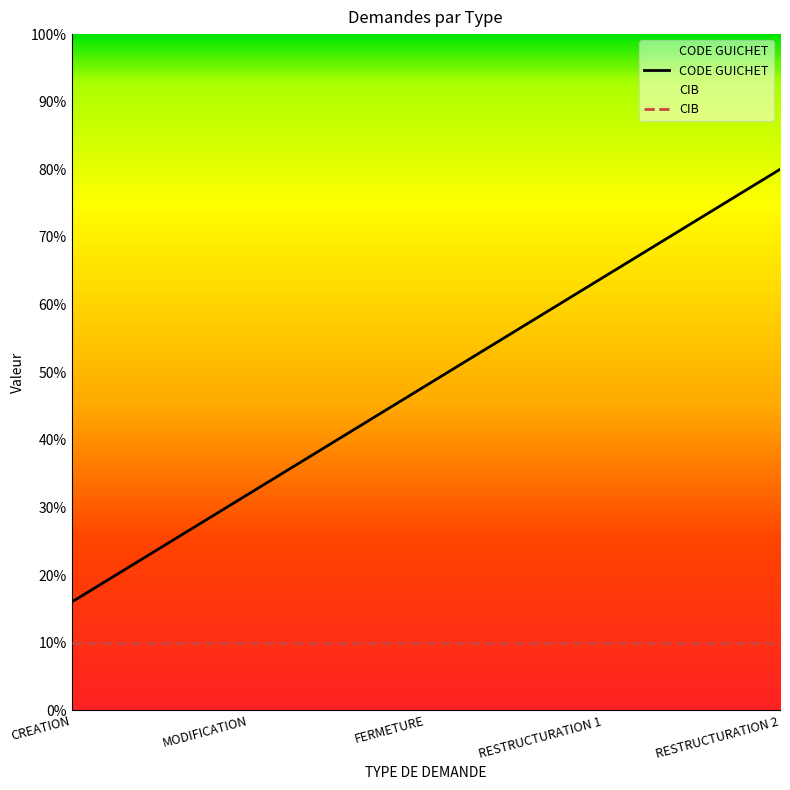

True or false: CODE GUICHET and CIB intersect in this chart.

False